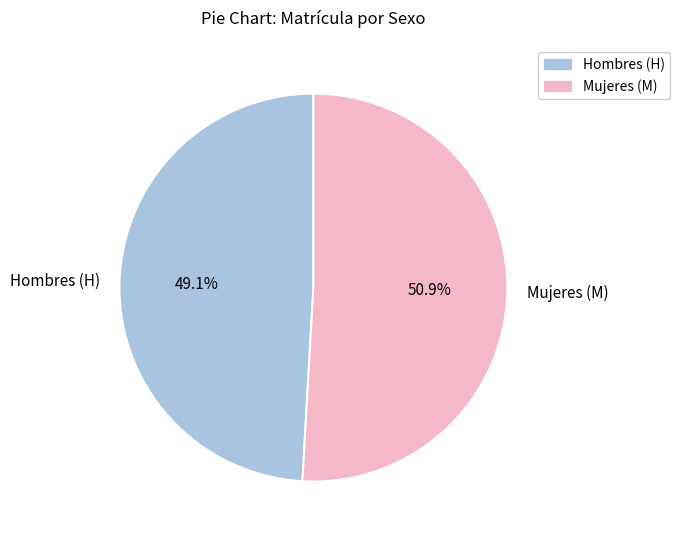

How many slices are in this pie chart?

2